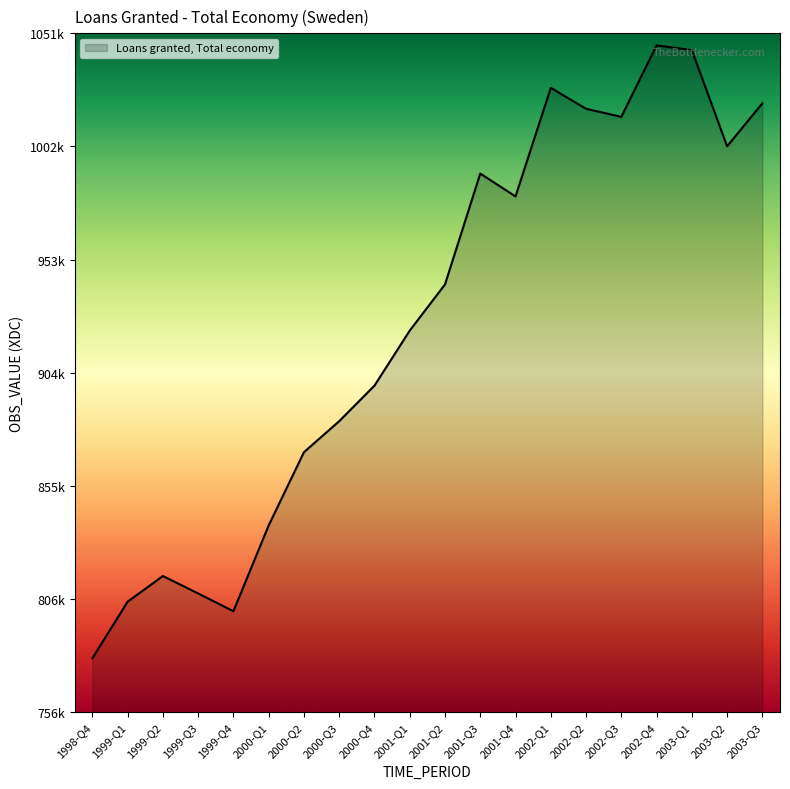

Does the chart display data point markers on the line(s)?

No